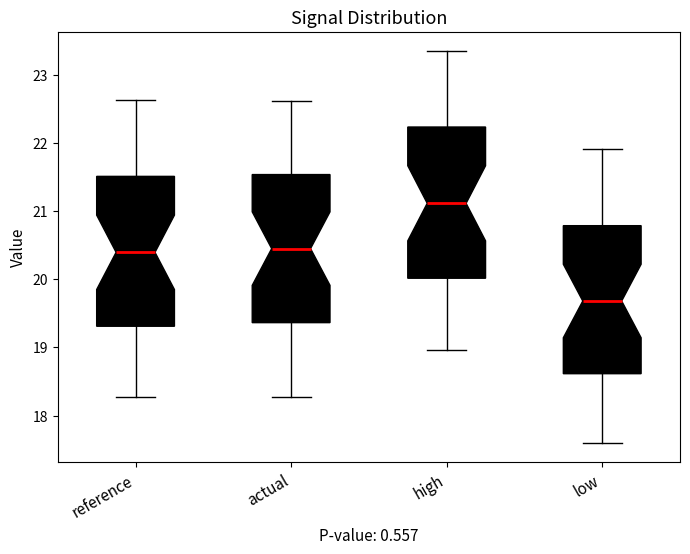

Reading left to right, read every box against the y-axis: the position of its median line, the range the box covers, and the ends of its whiskers. The values are not printed on the chart, so give them approximately, as read against the axis.

reference: median 20.4, box 19.3 to 21.5, whiskers 18.3 to 22.6
actual: median 20.5, box 19.4 to 21.5, whiskers 18.3 to 22.6
high: median 21.1, box 20.0 to 22.2, whiskers 19.0 to 23.3
low: median 19.7, box 18.6 to 20.8, whiskers 17.6 to 21.9